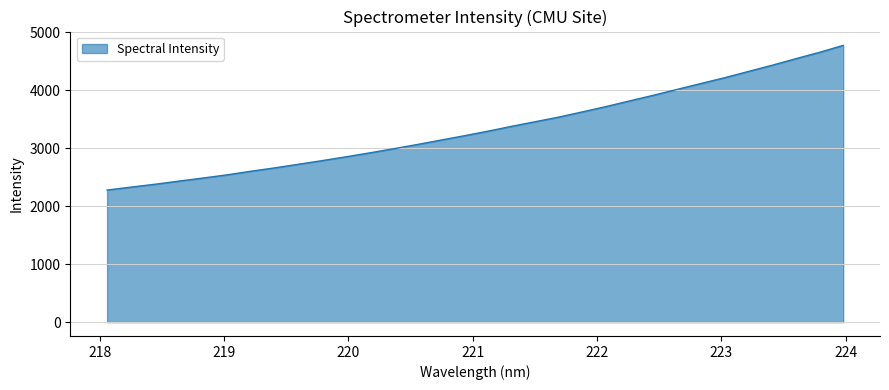

What is the maximum value shown in the chart?

4771.2